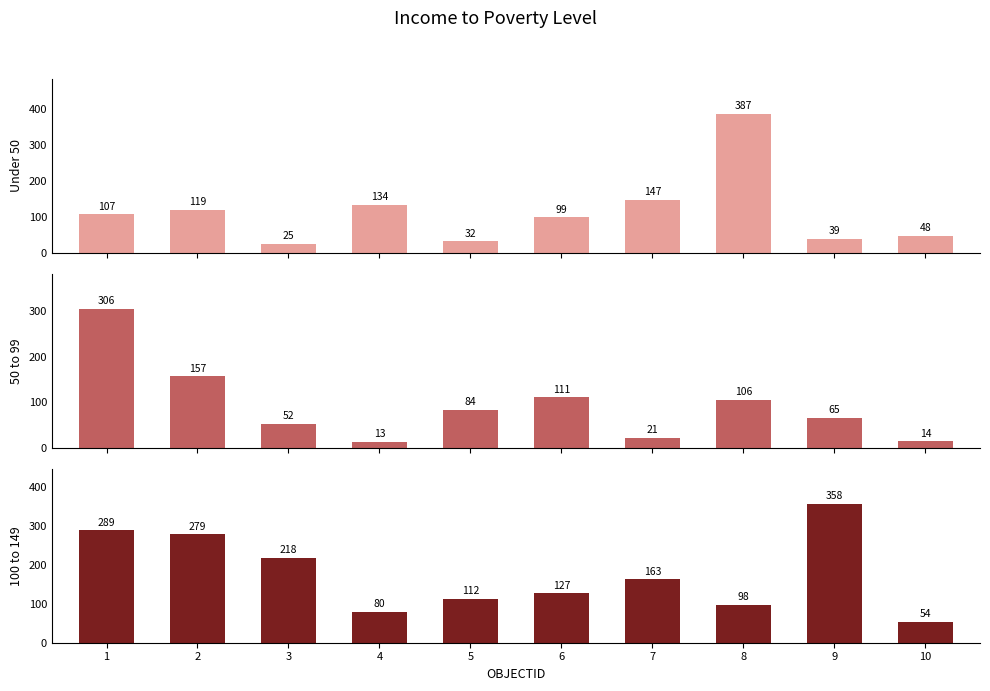

At which category is the sum across all series the highest?

1